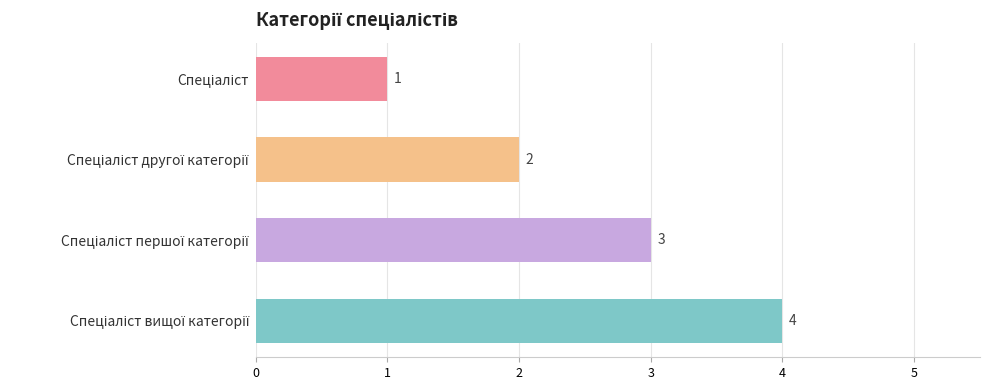

What is the value of the 4th bar from the top?

4